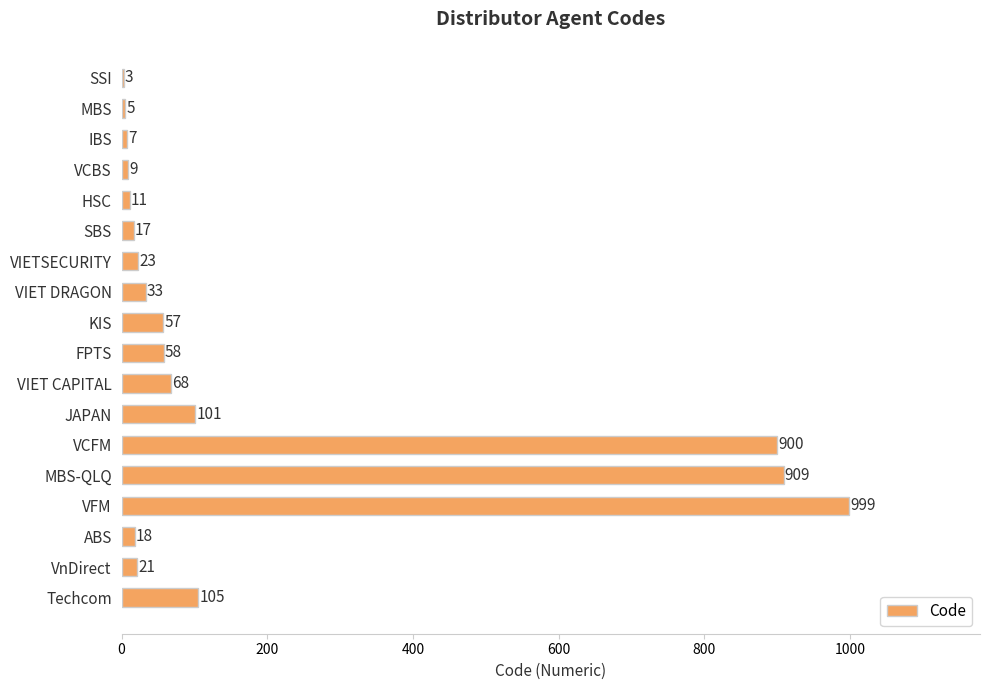

What value does the data have at VCBS?

9